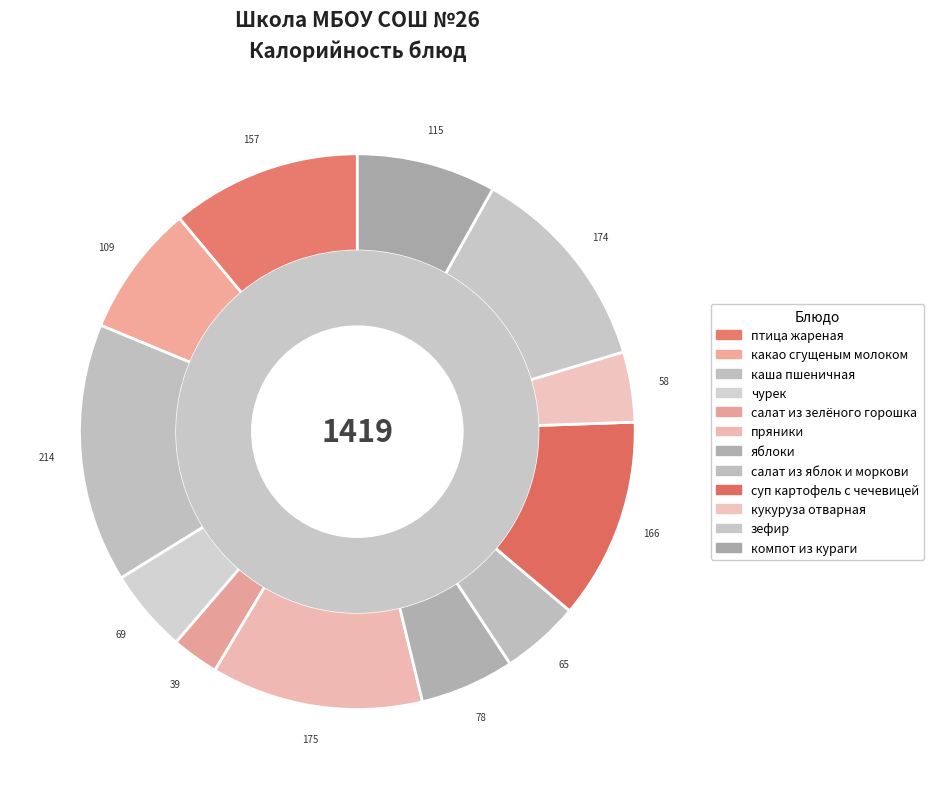

What percentage is the компот из кураги slice, to the nearest percent?

8%